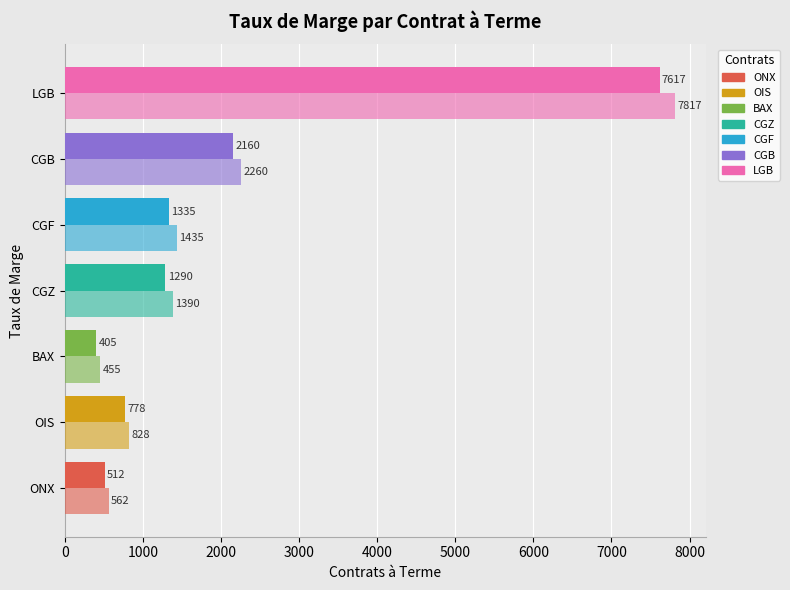

How many categories are shown in the chart?

7